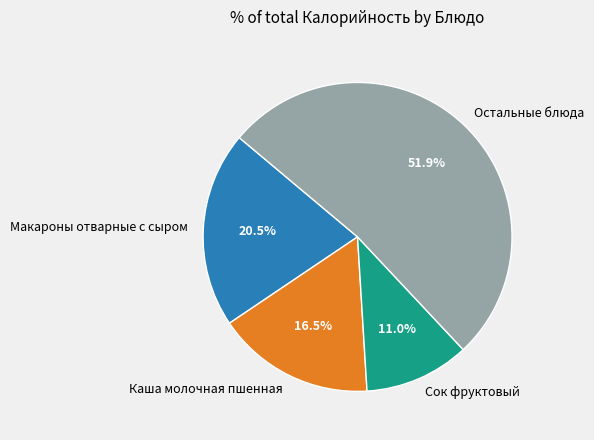

What is the ratio of the value at Остальные блюда to the value at Макароны отварные с сыром?

2.5